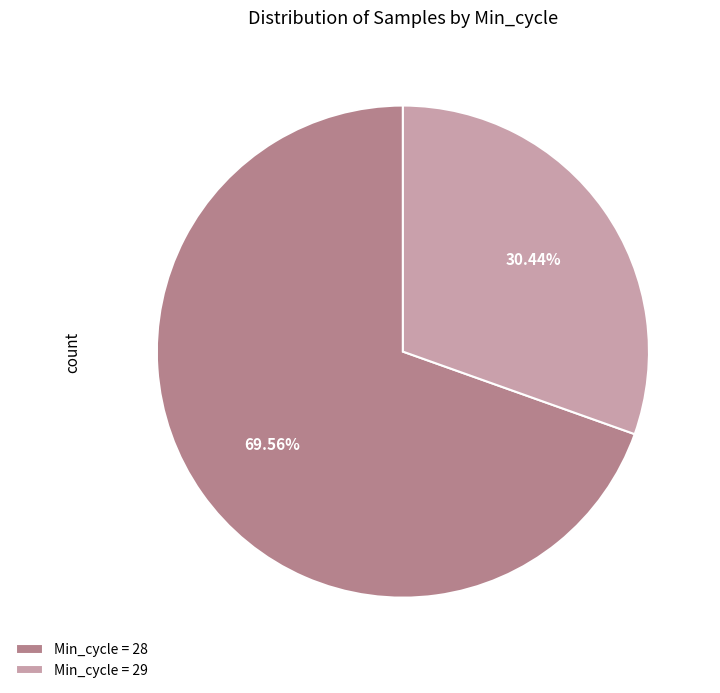

Do Min_cycle = 29 and Min_cycle = 28 together represent more than half of the pie?

Yes